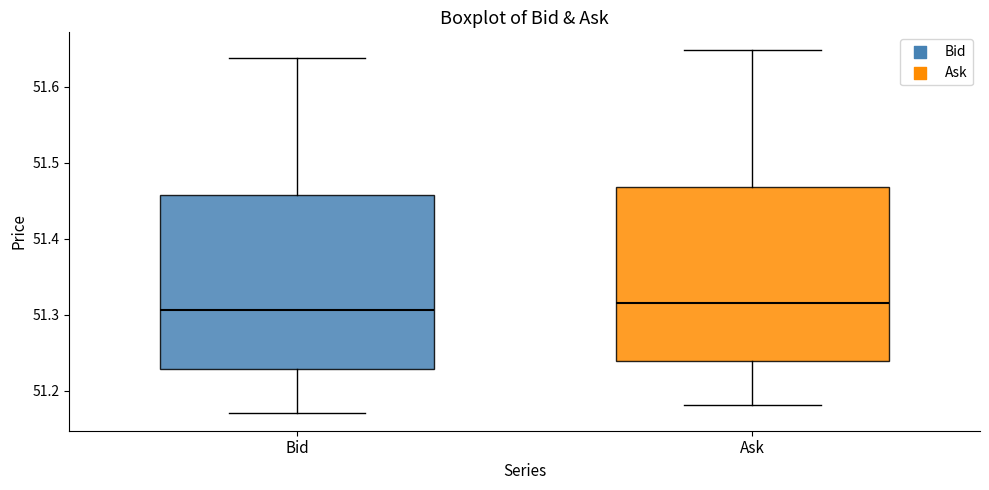

Which box's median line is the highest?

Ask